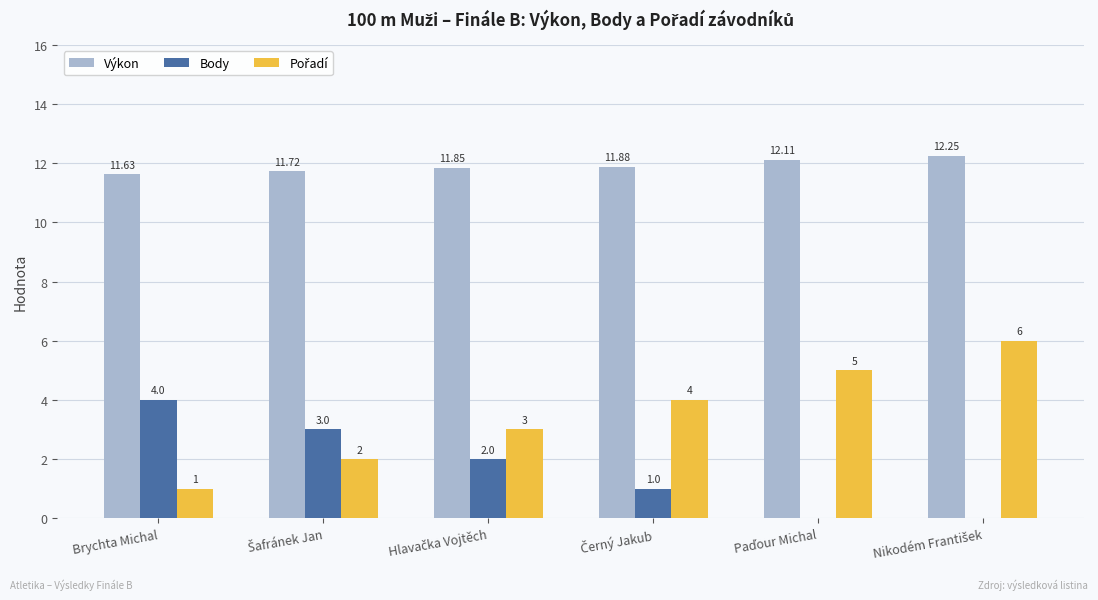

What is the sum of all Body values?

10.0